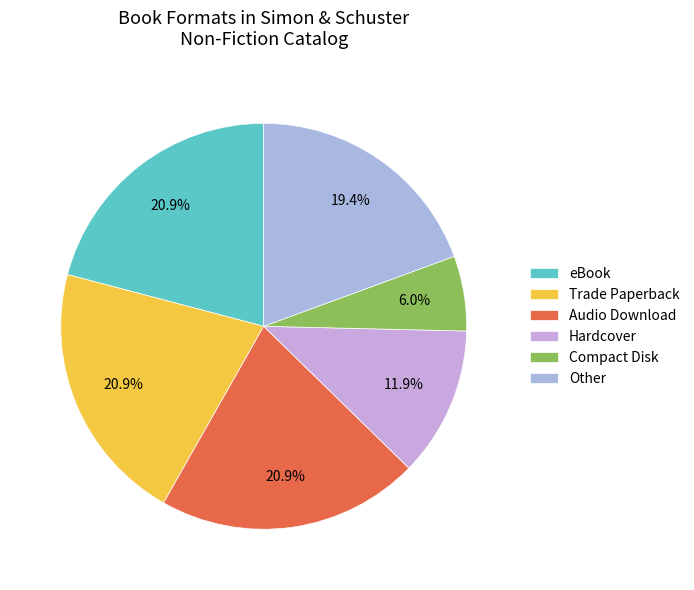

Between Trade Paperback and Audio Download, which is larger?

Trade Paperback